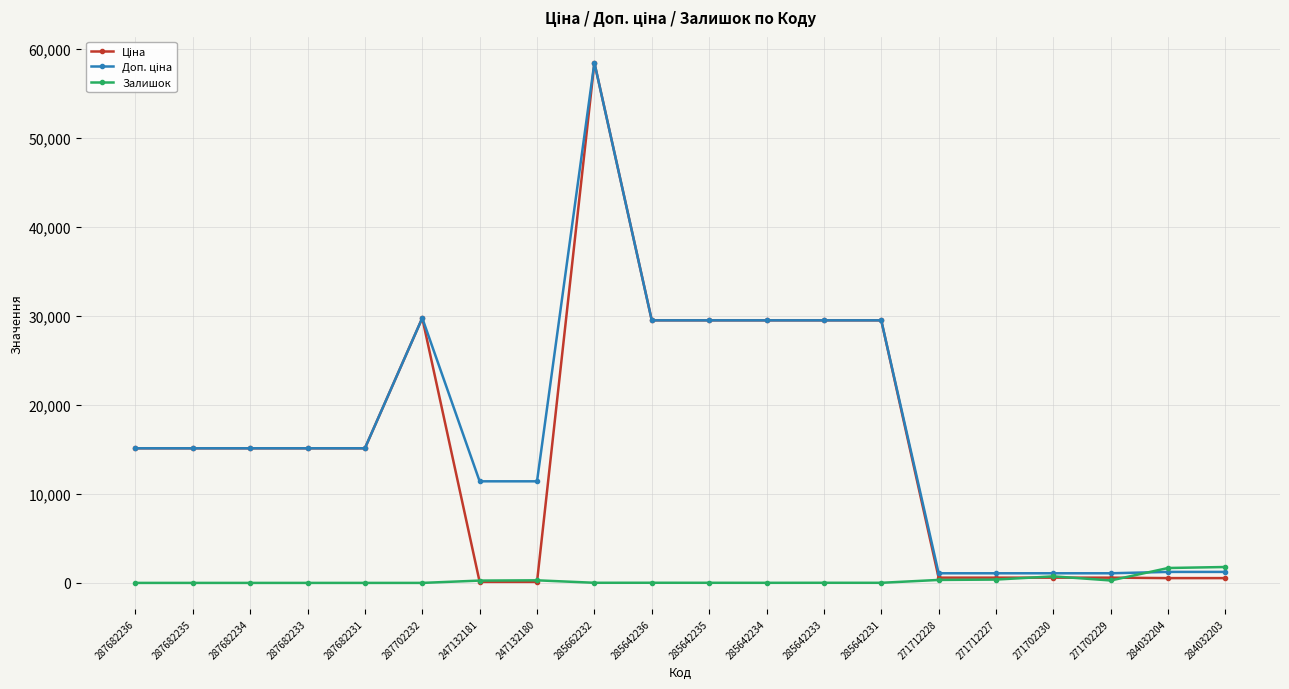

What is the greatest value displayed?

58426.5